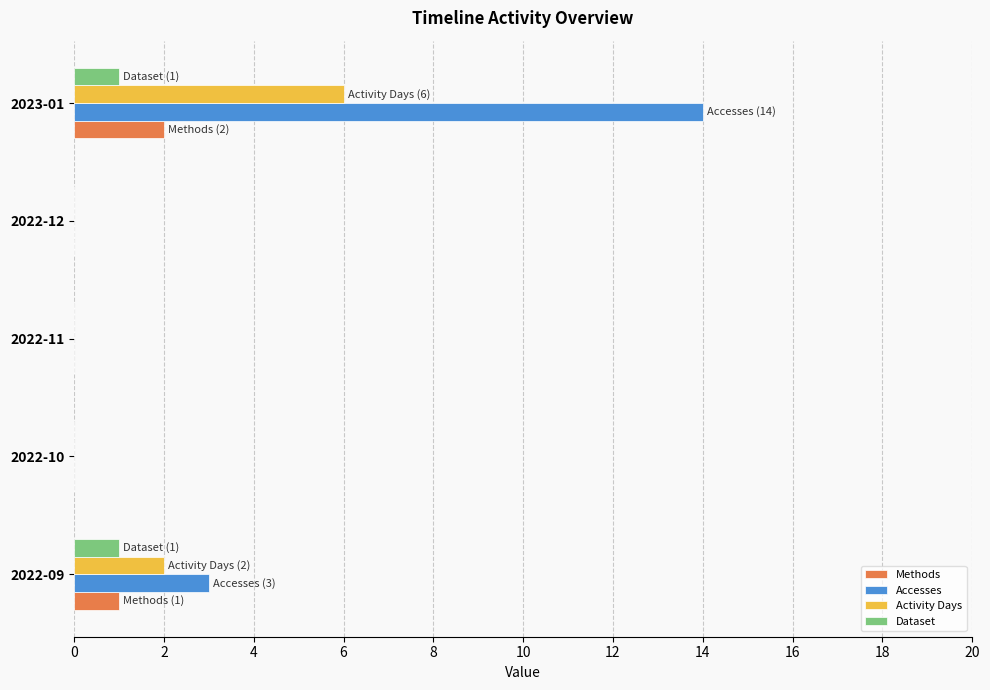

What is the sum of all Activity Days values?

8